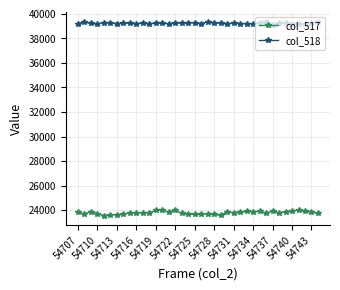

Which series has the largest range (max minus min)?

col_517